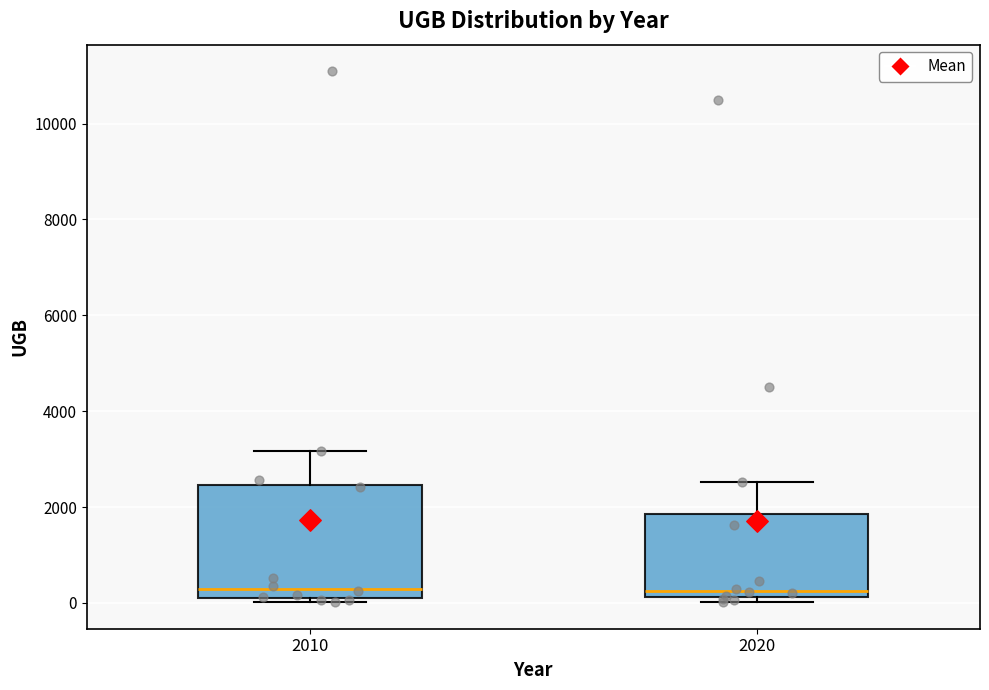

Reading left to right, read every box against the y-axis: the position of its median line, the range the box covers, and the ends of its whiskers. The values are not printed on the chart, so give them approximately, as read against the axis.

2010: median 200 (just above the box's lower edge), box 200 to 2400, whiskers 0 to 3200
2020: median 200 (just above the box's lower edge), box 200 to 1800, whiskers 0 to 2600